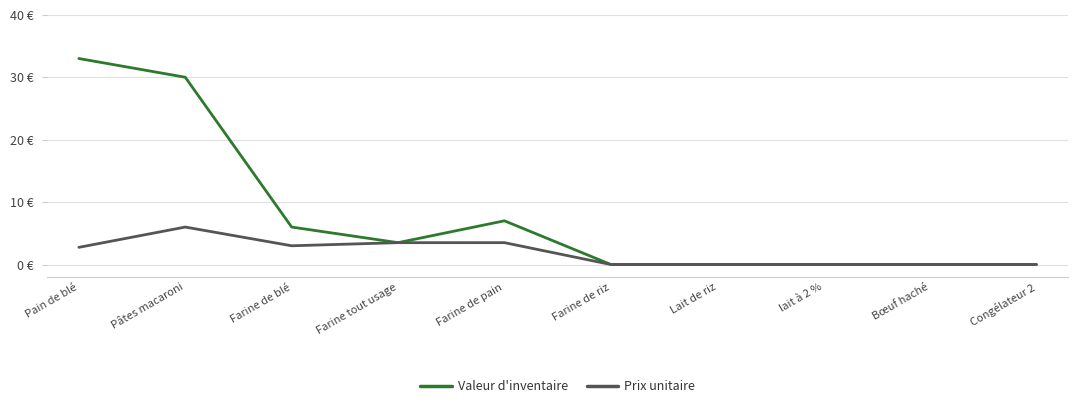

What is the maximum value shown in the chart?

33.0